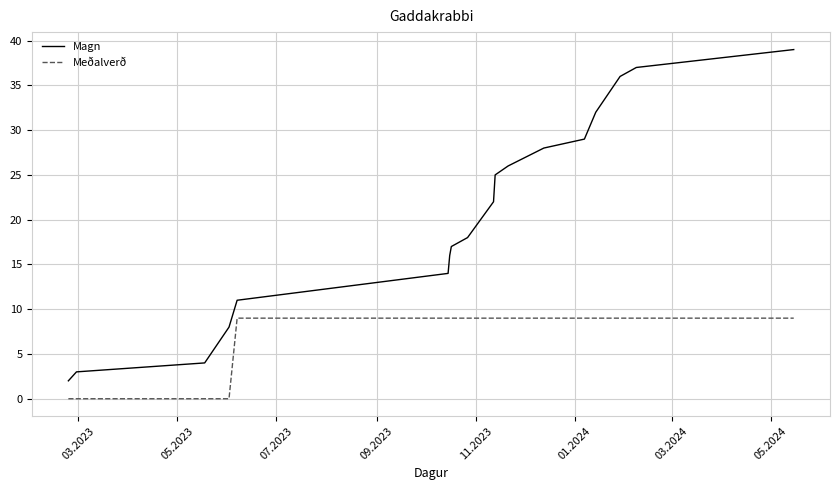

What is the difference between the maximum and minimum values in the Meðalverð series?

9